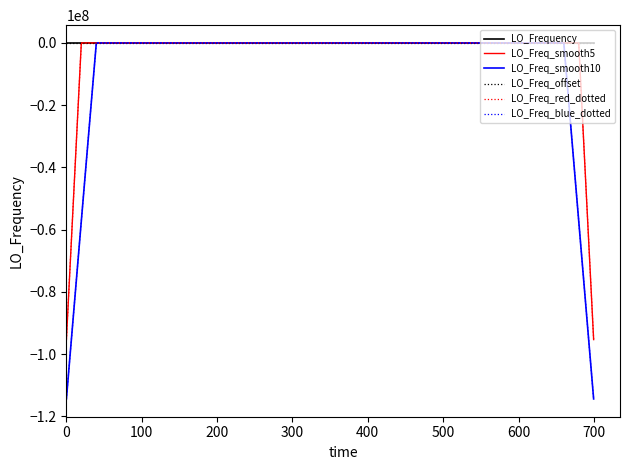

Which series has the largest total across all categories?

LO_Frequency